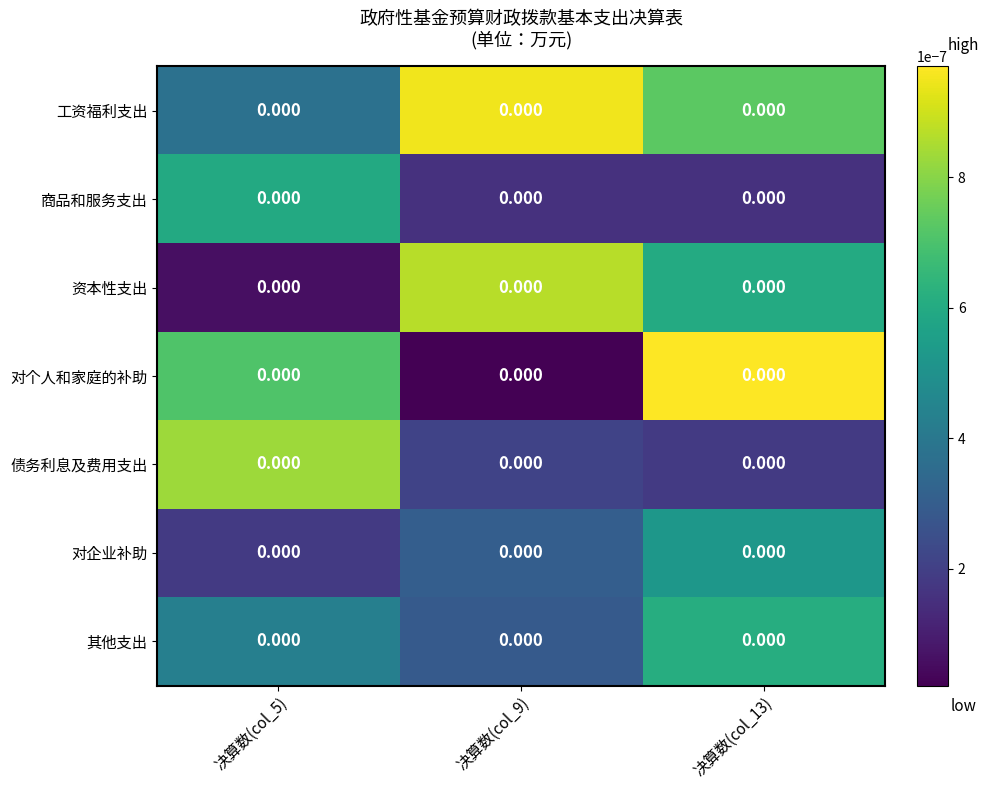

True or false: 其他支出 has a value of 0.0 at 决算数(col_13).

False